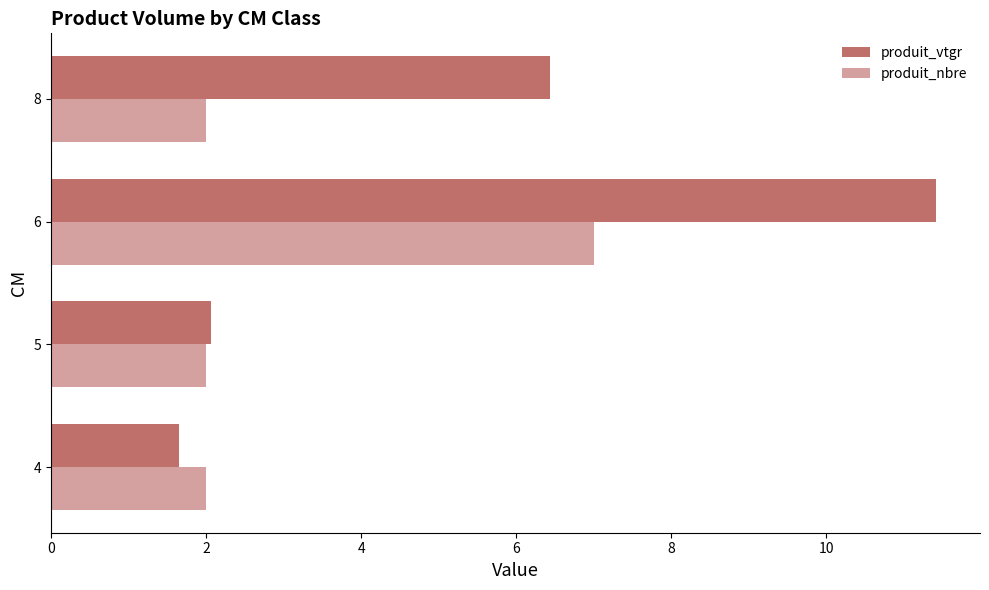

What is the sum of all produit_vtgr values?

21.6